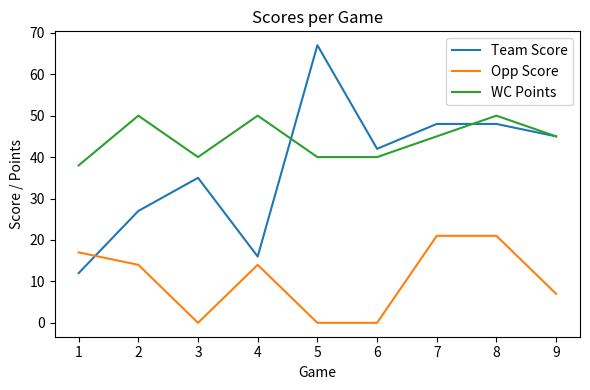

What is the total value across all series at 8?

119